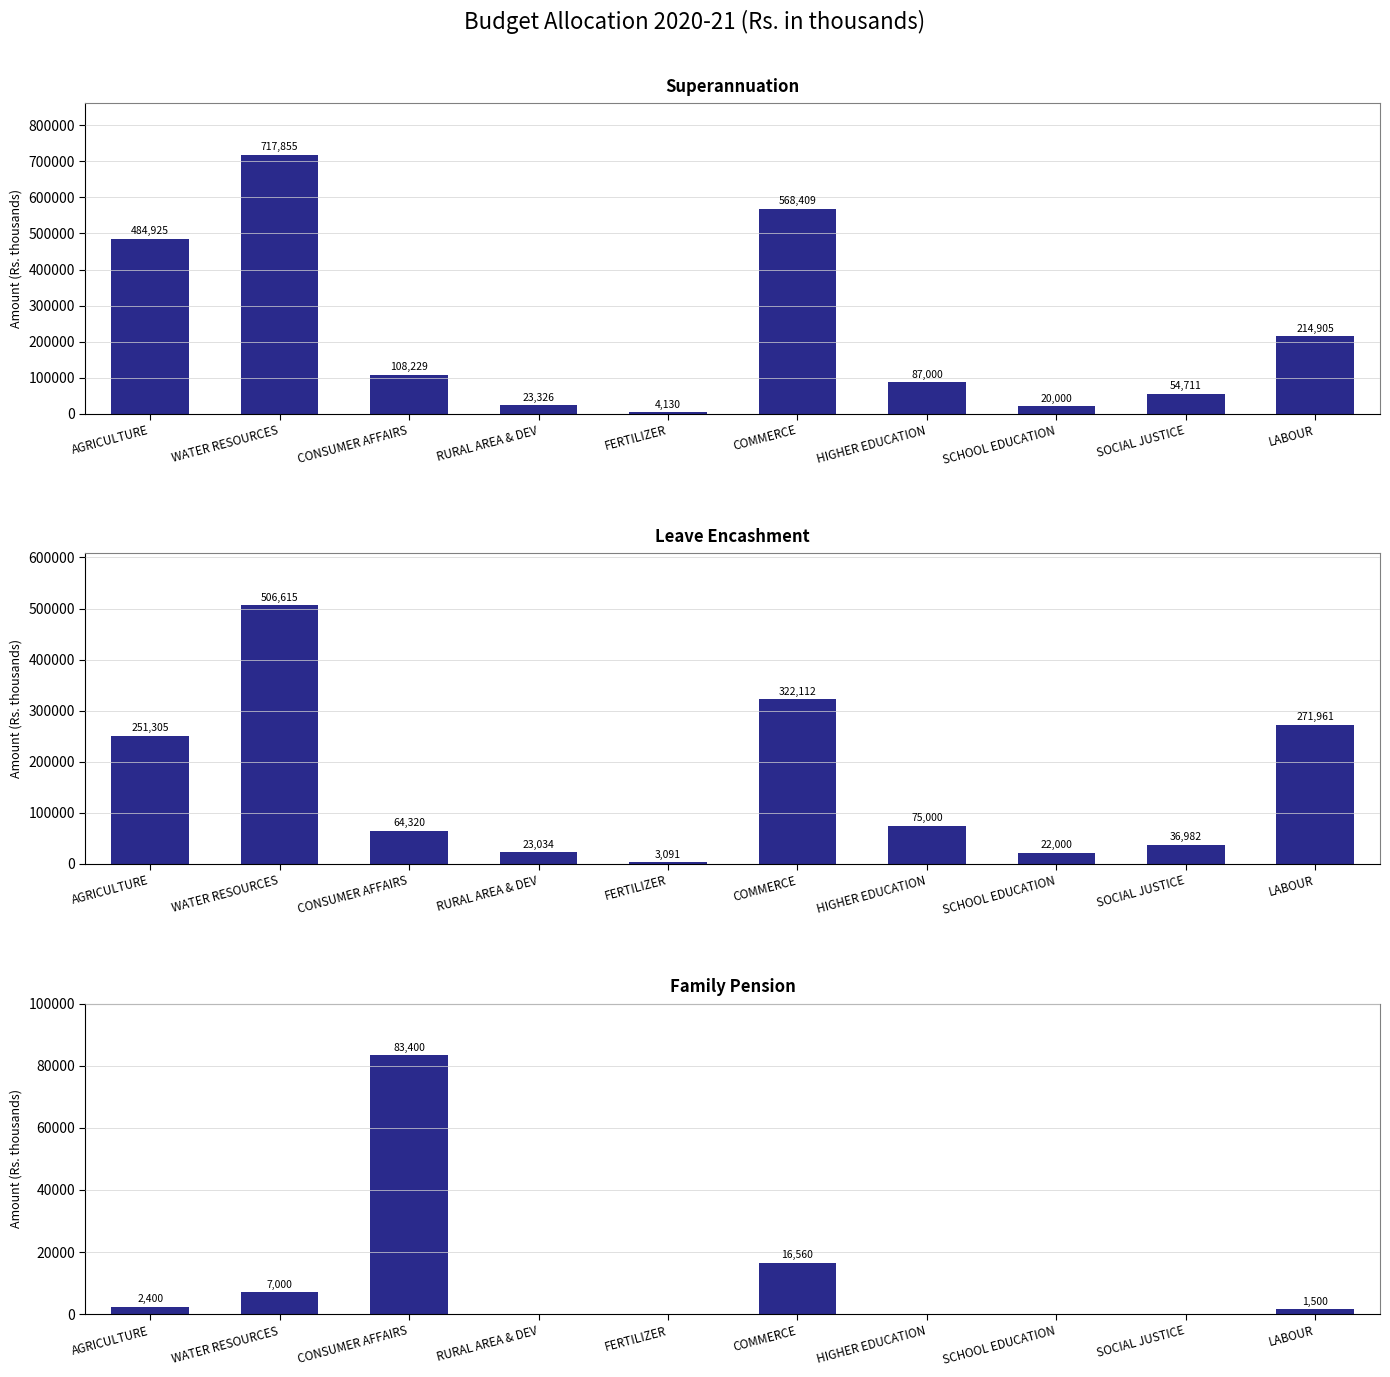

Is the value of Family Pension at SOCIAL JUSTICE greater than the value of Superannuation at COMMERCE?

No